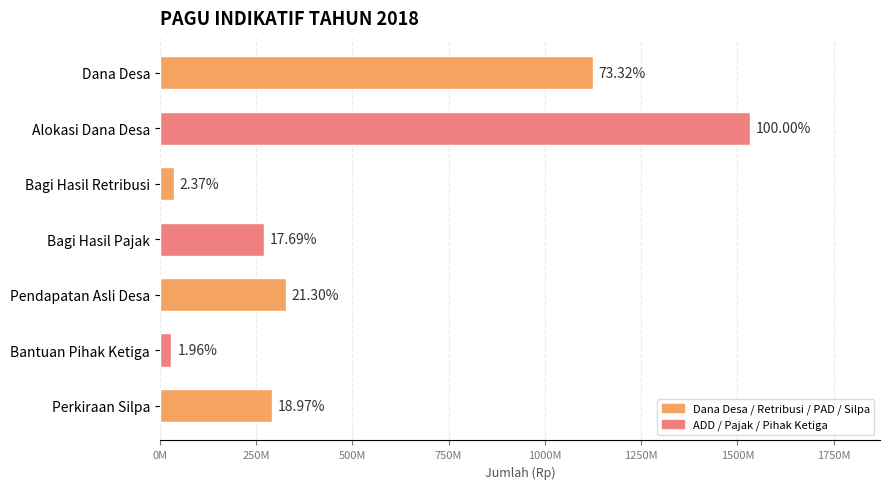

Are the bars horizontal?

Yes